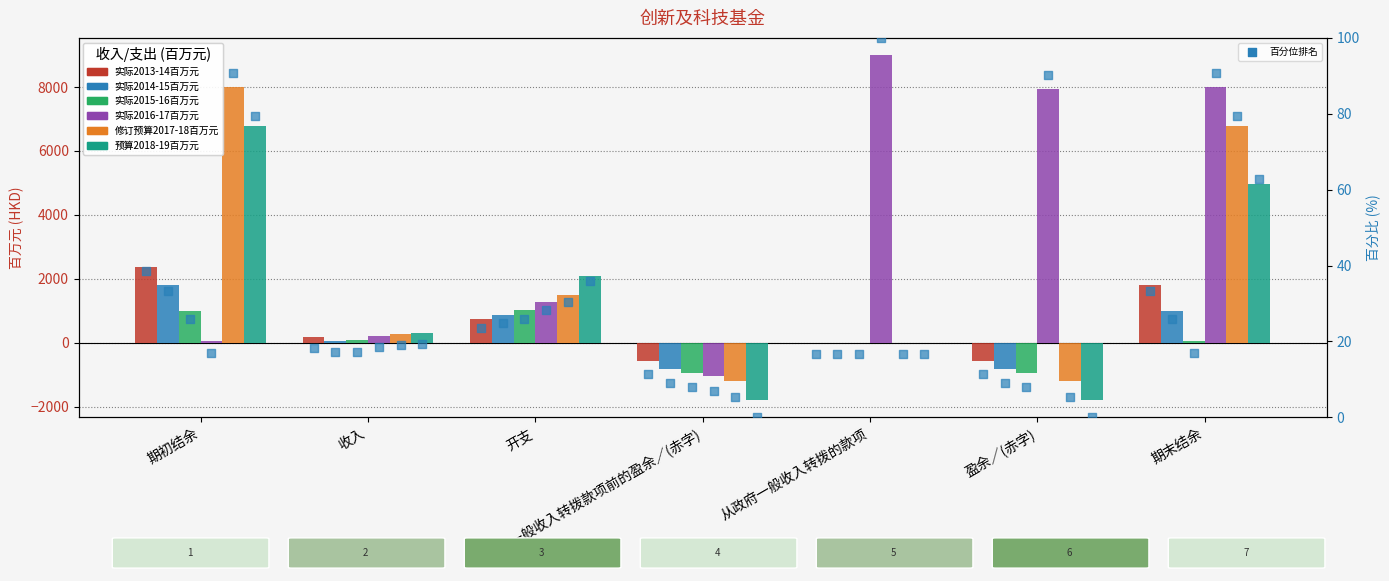

Which series reaches the maximum Y coordinate?

实际2016-17百万元